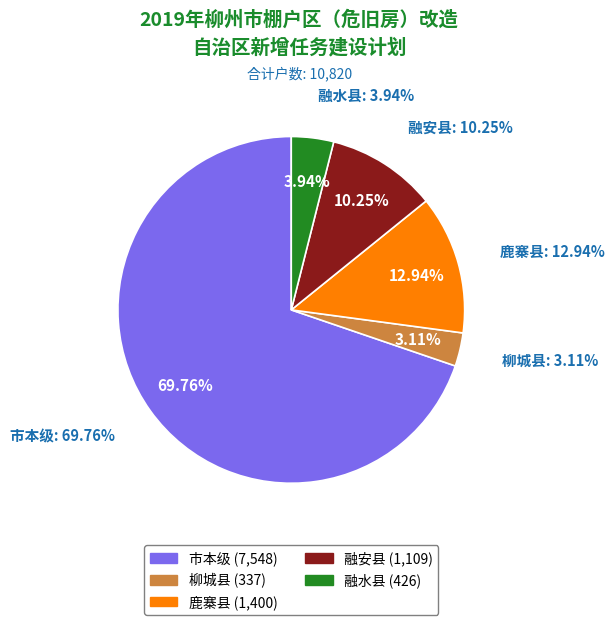

Which slice represents more than half of the pie?

市本级